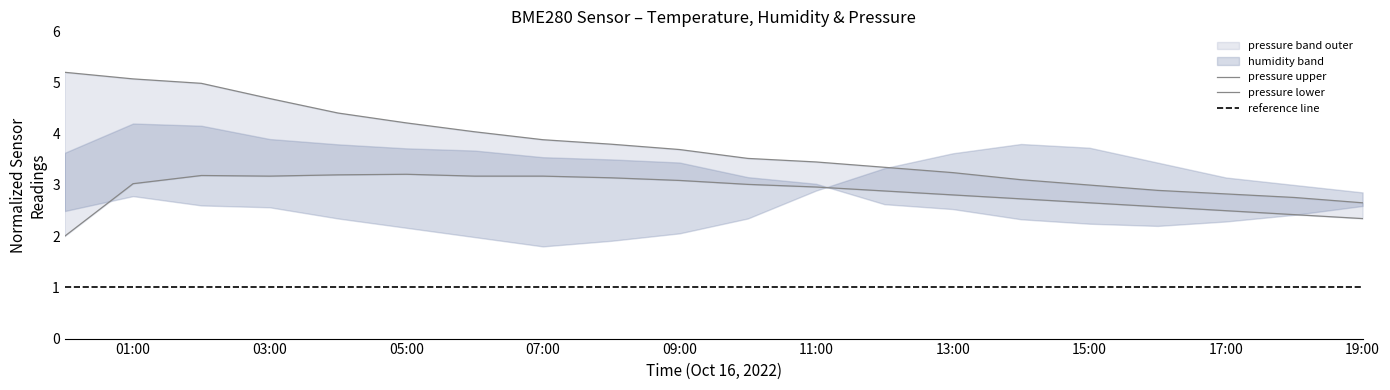

What is the label of the 5th point from the right?

15:00